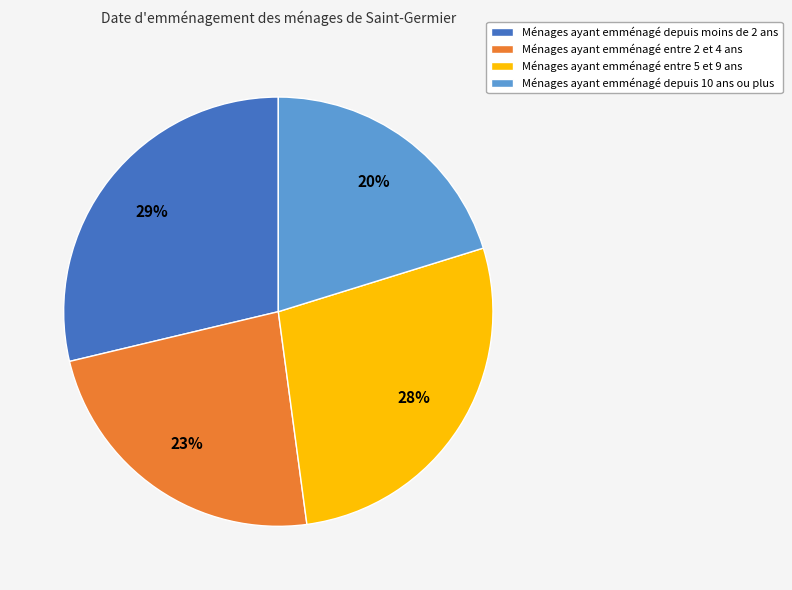

To the nearest percent, what is the average slice percentage?

25%